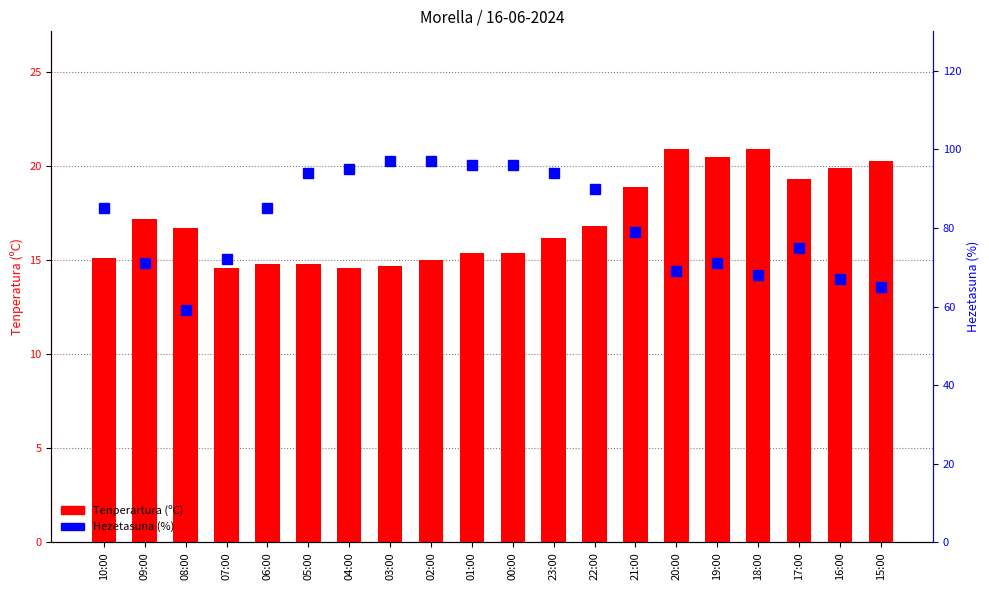

Which series has the widest spread of values?

Hezetasuna (%)